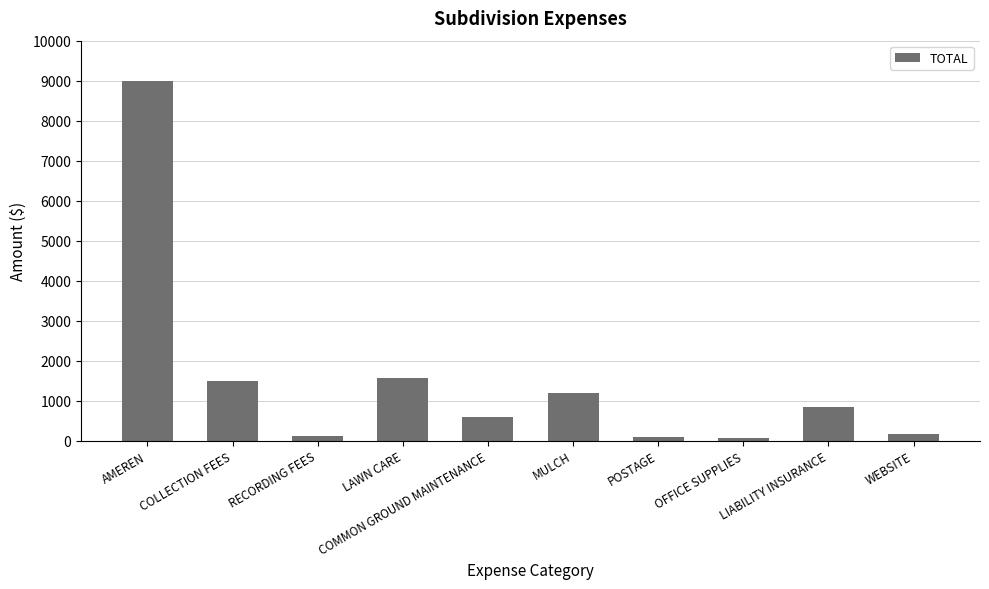

What is the difference between the values at POSTAGE and OFFICE SUPPLIES?

25